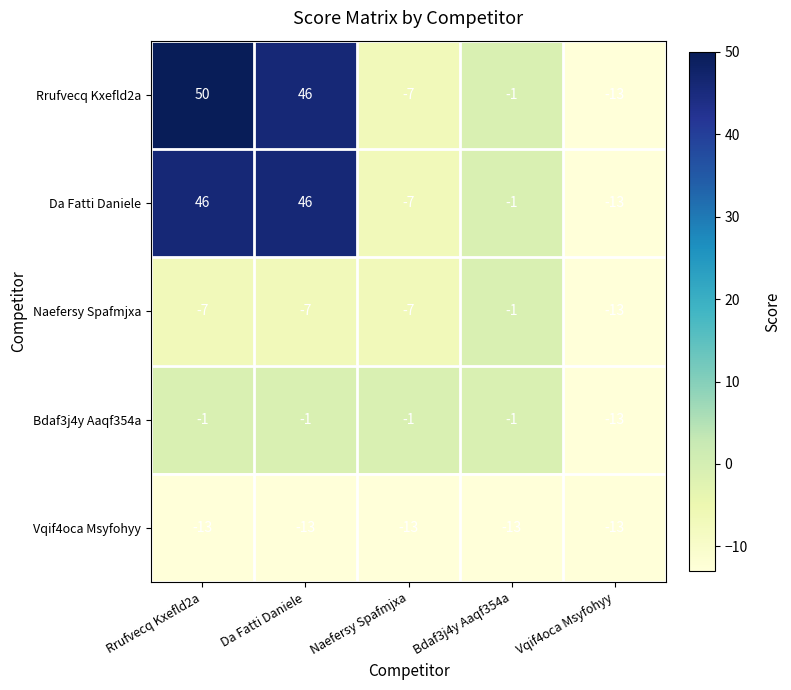

What is the total value across all series at Vqif4oca Msyfohyy?

-65